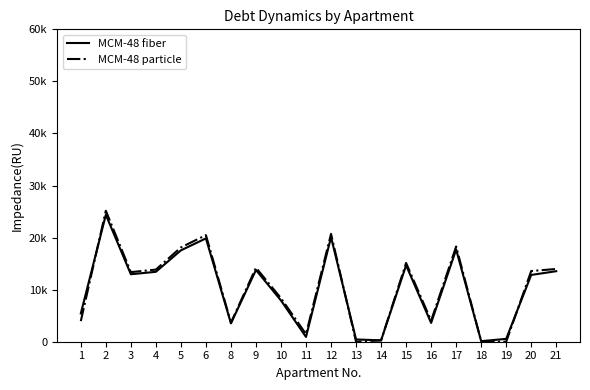

Reading right to left, transcribe all the data shown in this chart.

MCM-48 fiber: 21=13546.1	20=12825.1	19=546.1	18=112.3	17=17713.3	16=3612.3	15=14665.3	14=260.4	13=439.9	12=20083.5	11=910.2	10=7920.5	9=13781.8	8=3526.6	6=19848.1	5=17551.0	4=13428.2	3=12957.1	2=24373.7	1=5426.8
MCM-48 particle: 21=13973.9	20=13576.5	19=0.0	18=113.1	17=18280.6	16=4038.3	15=15128.4	14=260.4	13=0.0	12=20717.8	11=1466.3	10=8355.8	9=14217.0	8=3675.6	6=20474.9	5=18105.2	4=13852.3	3=13366.3	2=25154.9	1=3955.5